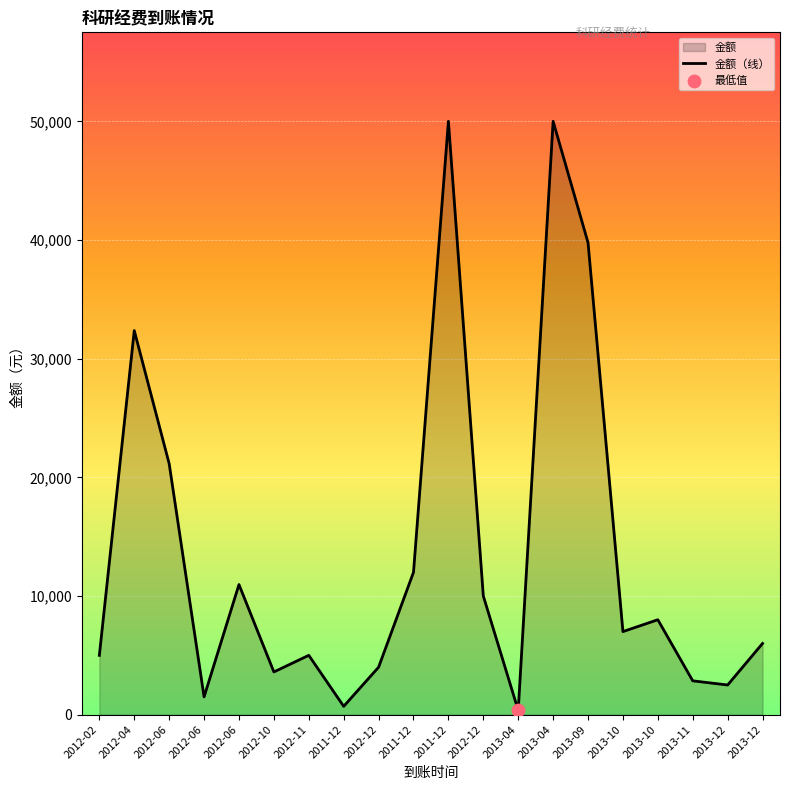

Which has a higher value, 2013-09 or 2012-06?

2013-09